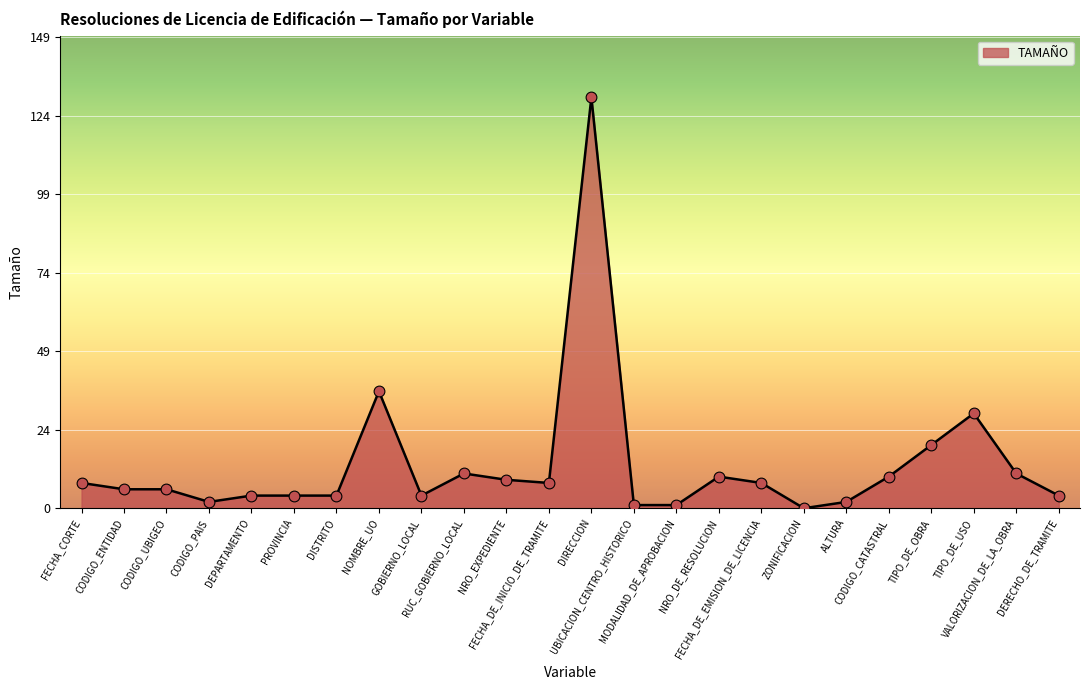

Between CODIGO_ENTIDAD and RUC_GOBIERNO_LOCAL, which is larger?

RUC_GOBIERNO_LOCAL